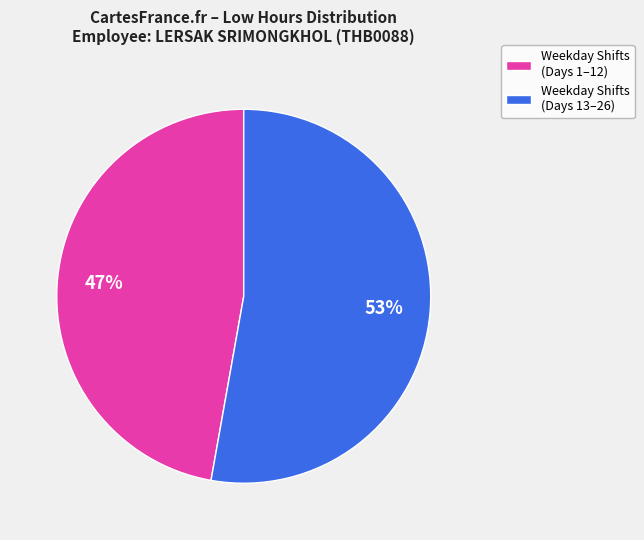

To the nearest percent, what is the difference between the largest and smallest slice percentages?

6%